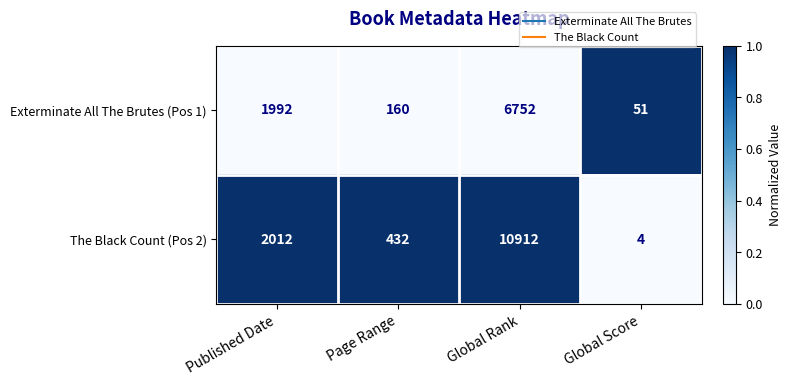

What is the spread (max minus min) of values at Global Score?

47